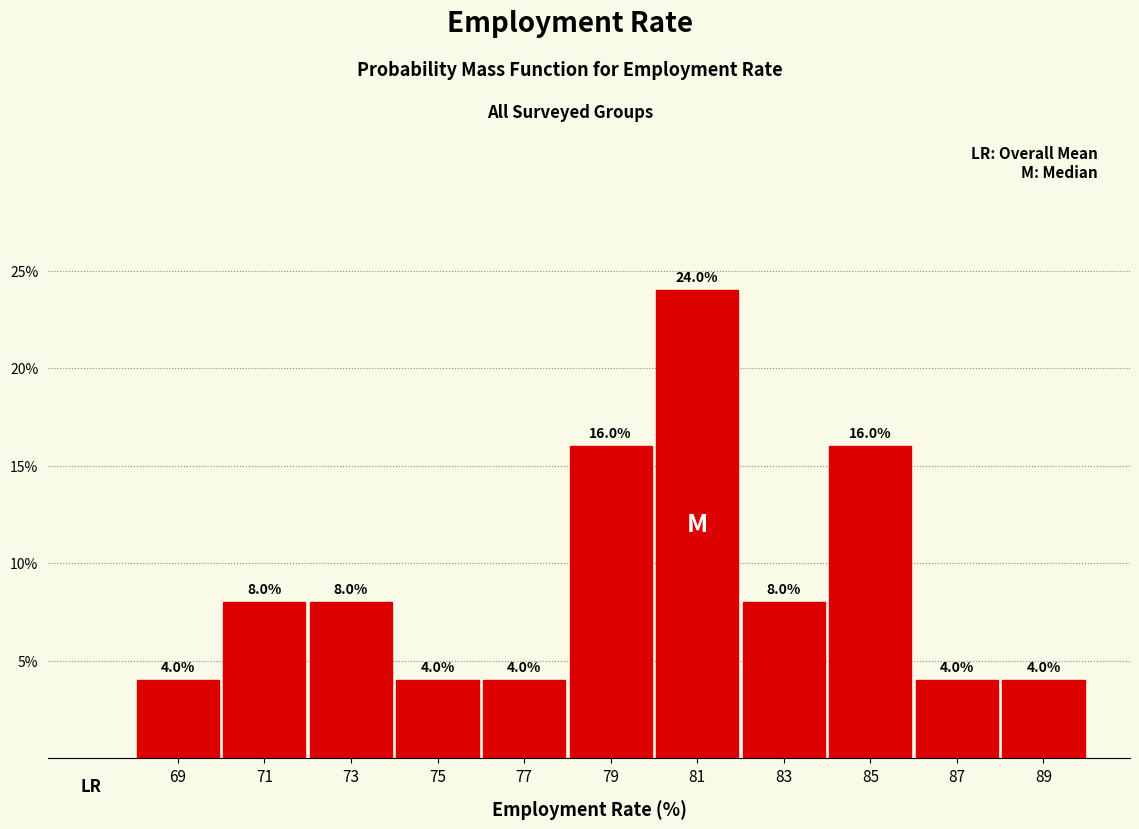

Reading left to right, transcribe this chart: for each bar, give the range it covers on the x-axis and its height.

68 to 70: 4.0
70 to 72: 8.0
72 to 74: 8.0
74 to 76: 4.0
76 to 78: 4.0
78 to 80: 16.0
80 to 82: 24.0
82 to 84: 8.0
84 to 86: 16.0
86 to 88: 4.0
88 to 90: 4.0